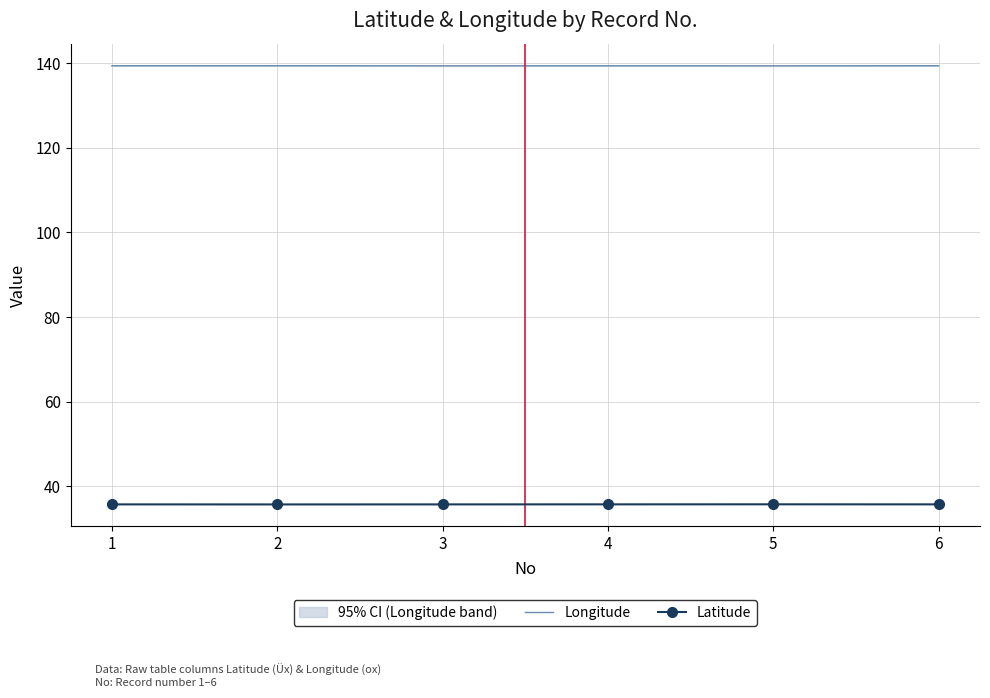

Reading left to right, extract all data points from this chart.

Longitude: 1=139.4	2=139.4	3=139.4	4=139.4	5=139.4	6=139.4
Latitude: 1=35.8	2=35.7	3=35.7	4=35.8	5=35.8	6=35.8